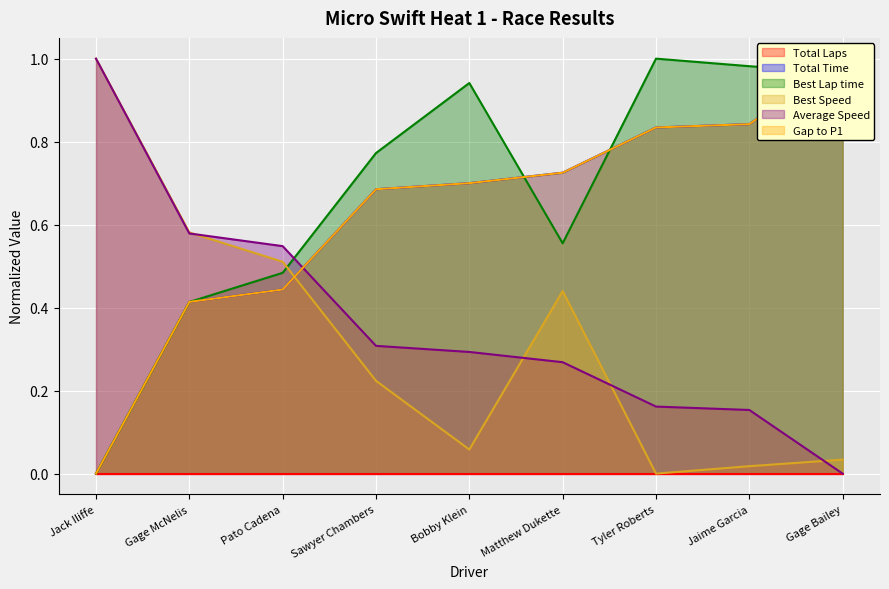

True or false: Total Time has more than 0 interior local peaks.

False